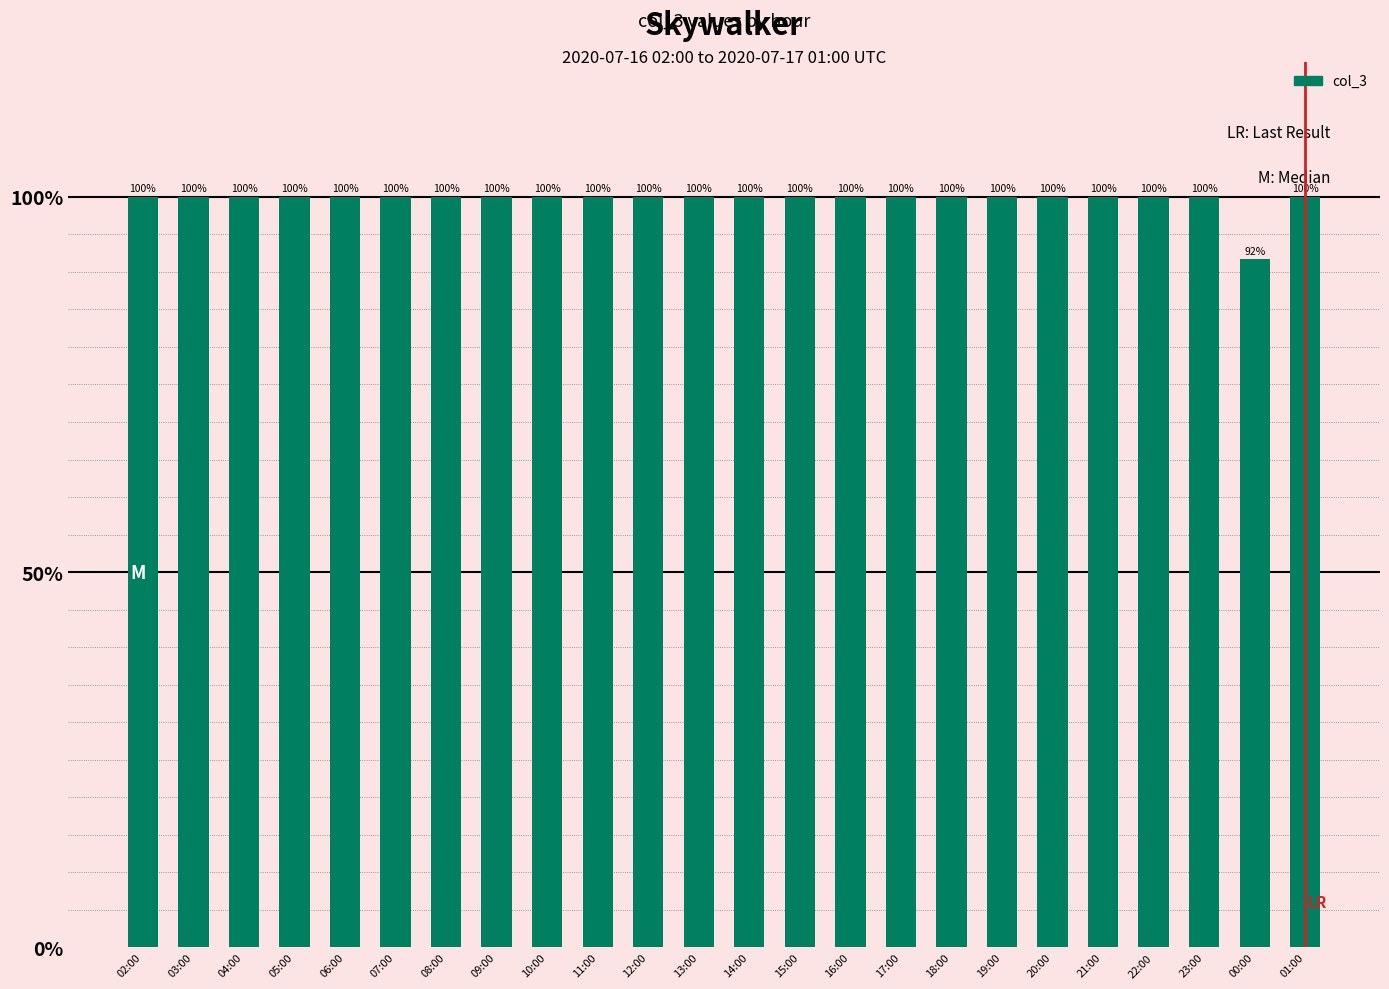

What is the minimum value shown in the chart?

91.7